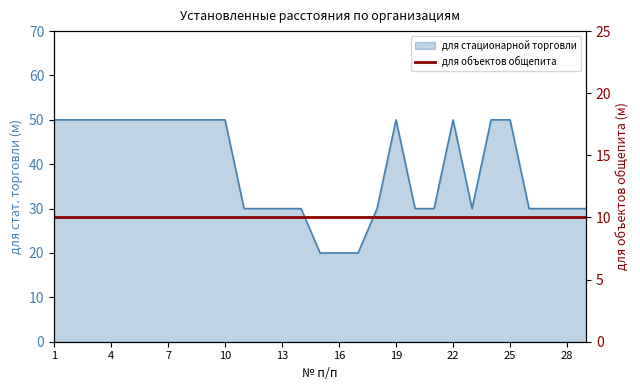

What is the average value?

39